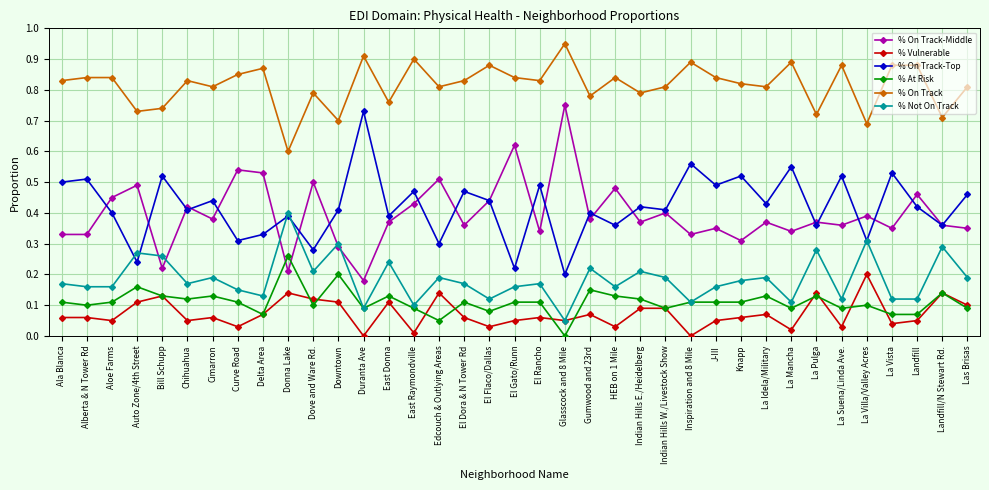

What is the label of the 25th point from the right?

Duranta Ave